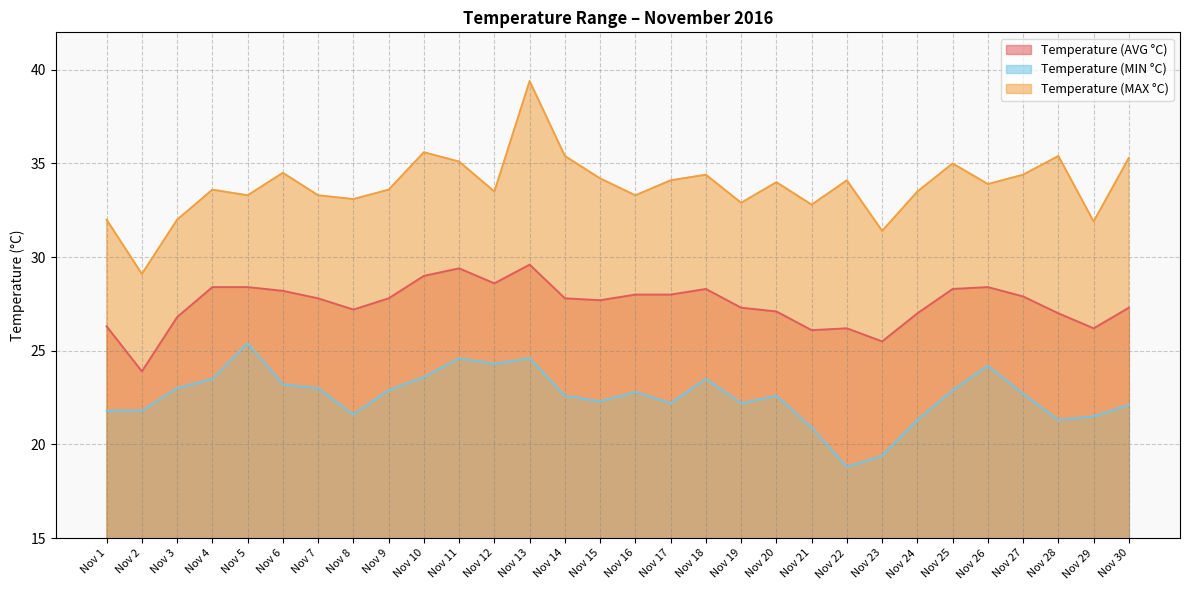

What is the difference between the second highest and minimum values in the Temperature (MIN °C) series?

5.8